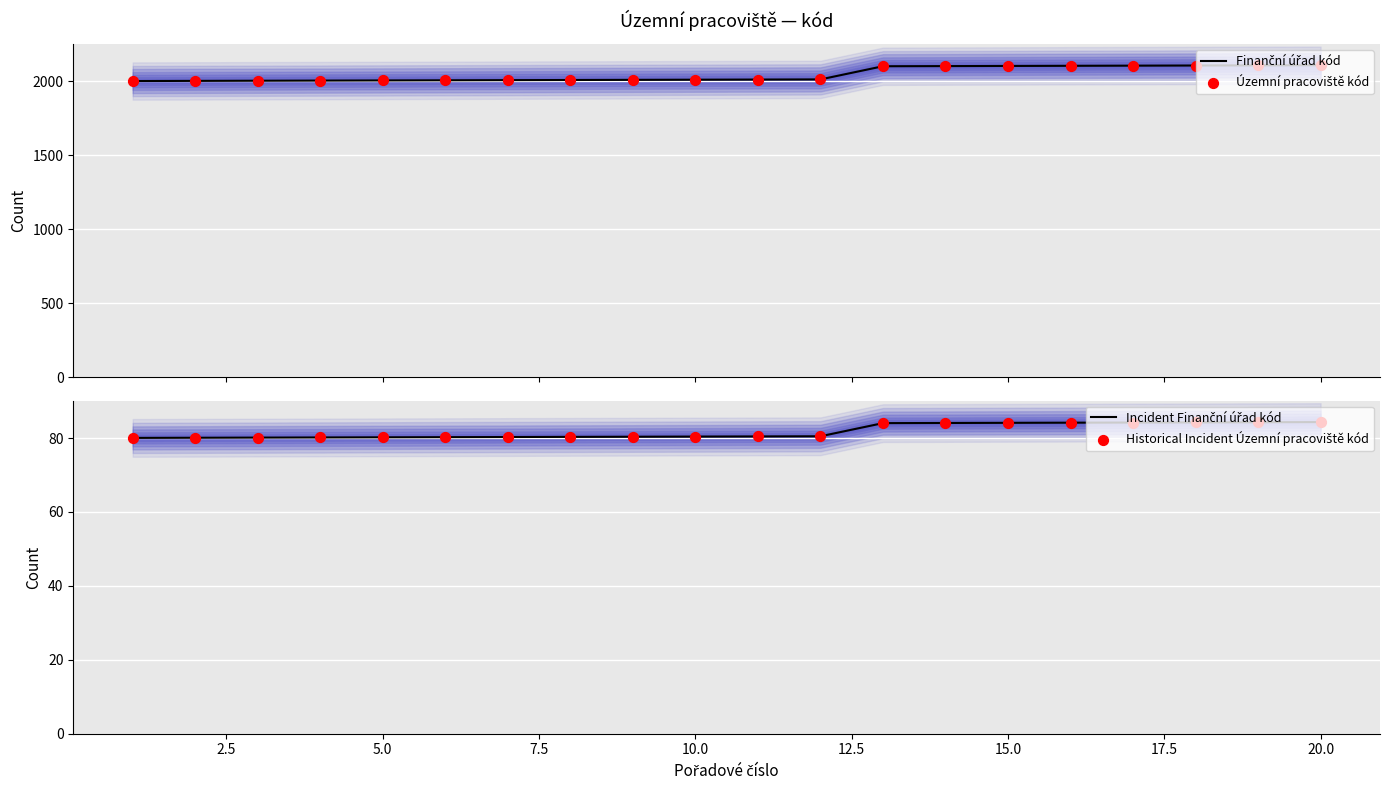

Which series reaches the minimum Y coordinate?

Incident Finanční úřad kód